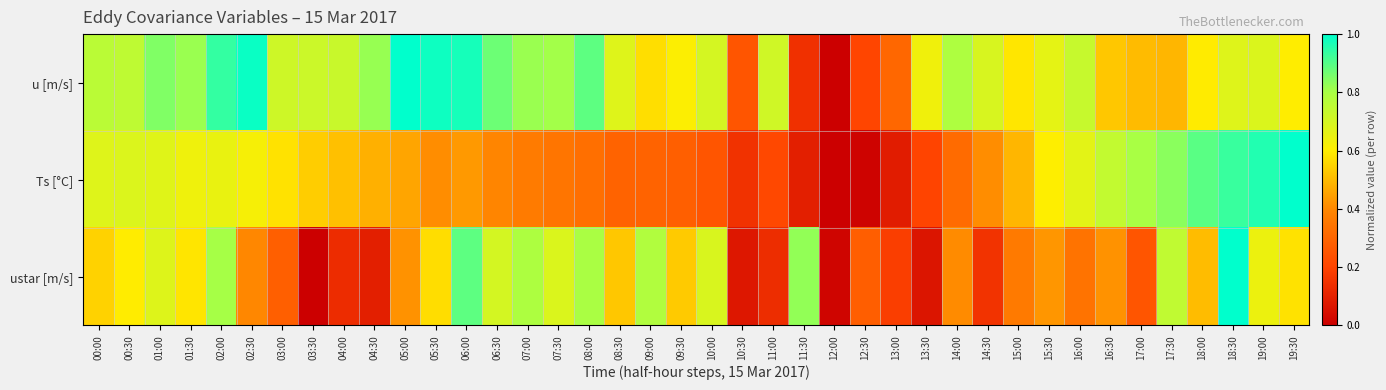

What is the difference between the highest and lowest values at 14:30?

0.5